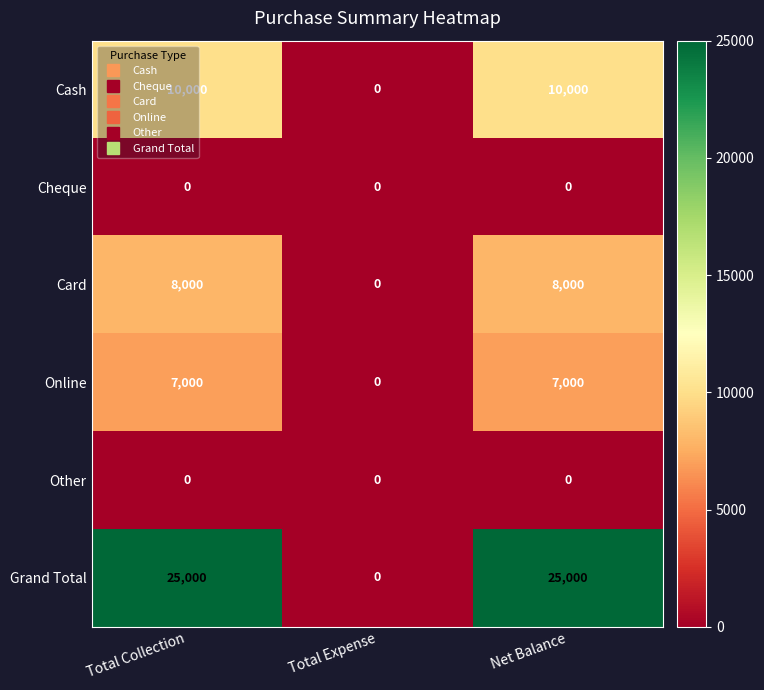

What is the greatest value displayed?

25000